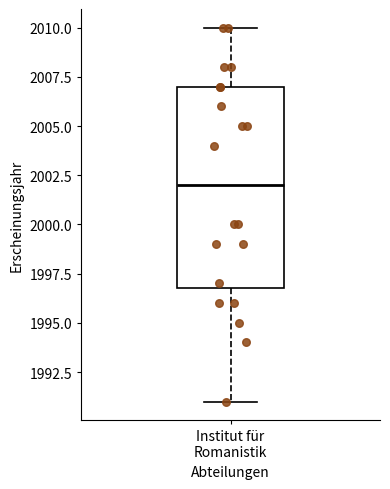

Where is the upper edge of the box for Institut für Romanistik on the y-axis? The values are not printed on the chart, so give them approximately, as read against the axis.

2007